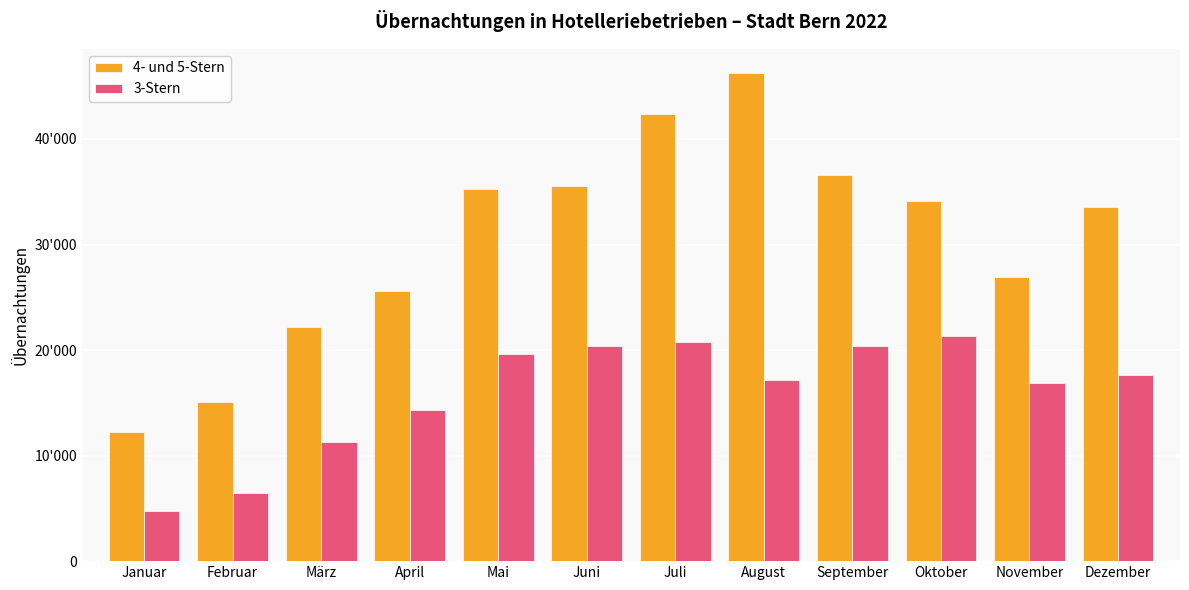

Reading right to left, transcribe all the data shown in this chart.

4- und 5-Stern: Dezember=33583	November=26953	Oktober=34169	September=36557	August=46231	Juli=42342	Juni=35503	Mai=35297	April=25632	März=22203	Februar=15049	Januar=12198
3-Stern: Dezember=17591	November=16890	Oktober=21299	September=20342	August=17167	Juli=20804	Juni=20403	Mai=19612	April=14363	März=11242	Februar=6455	Januar=4758